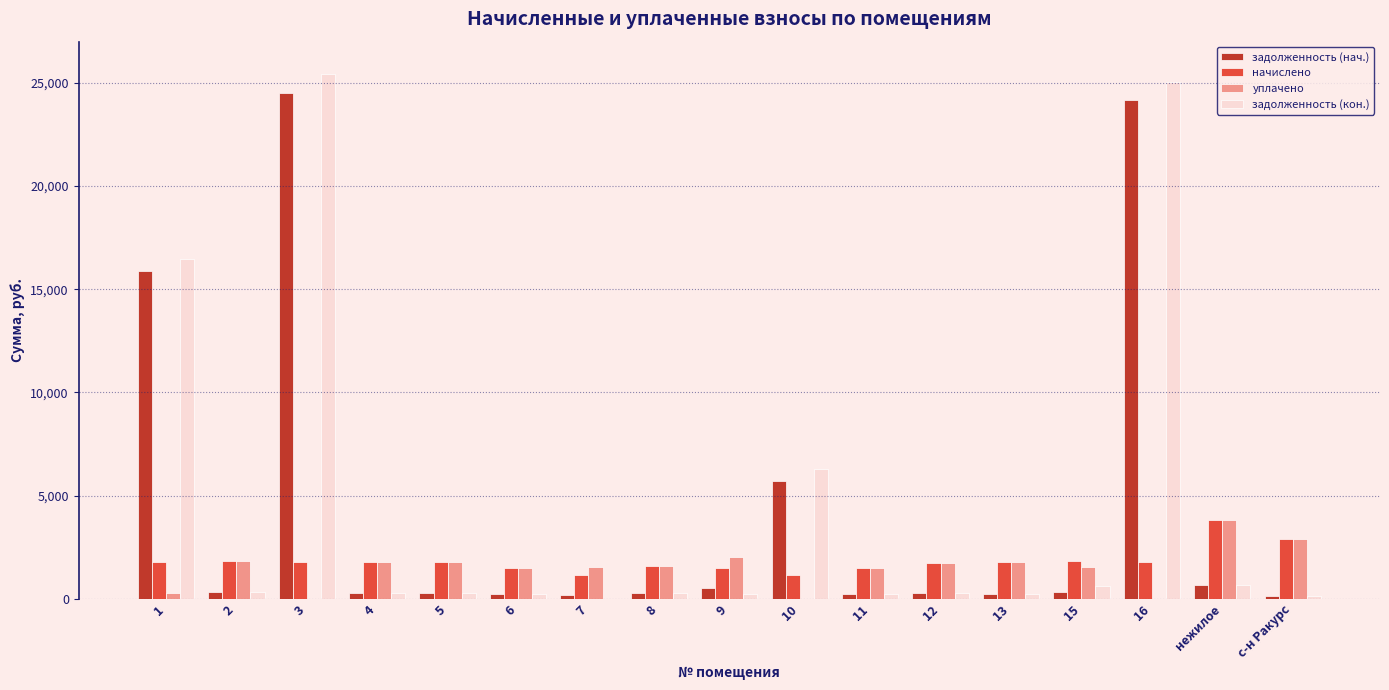

How many data points does each series have?

17